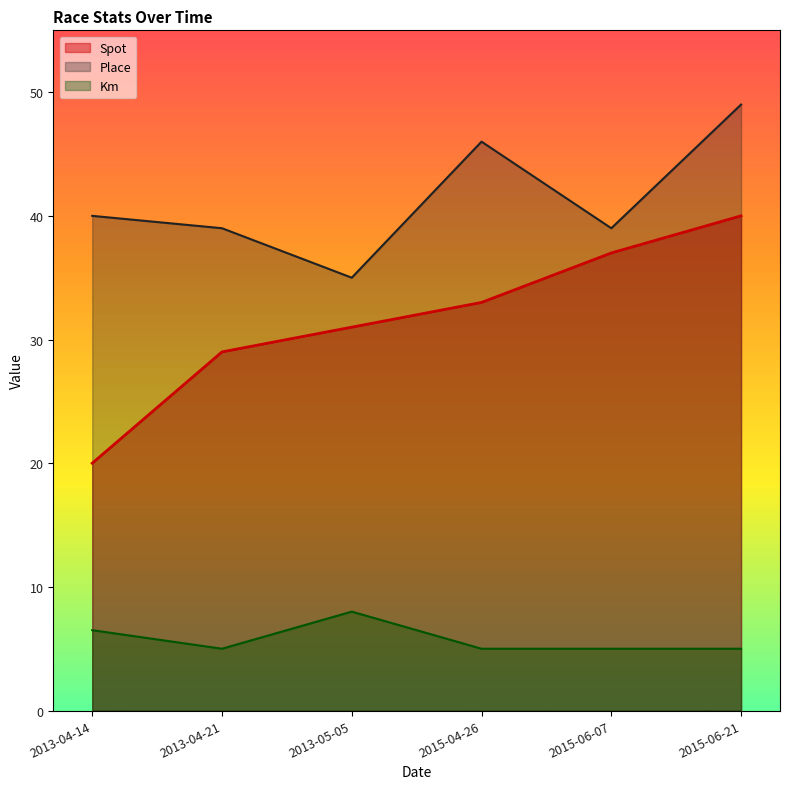

At how many categories does at least one series exceed 7?

6